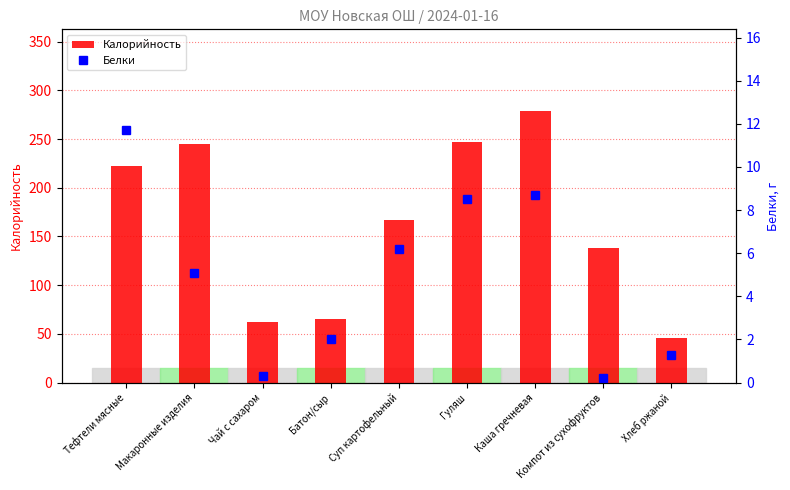

What is the total value across all series at Тефтели мясные?

234.2